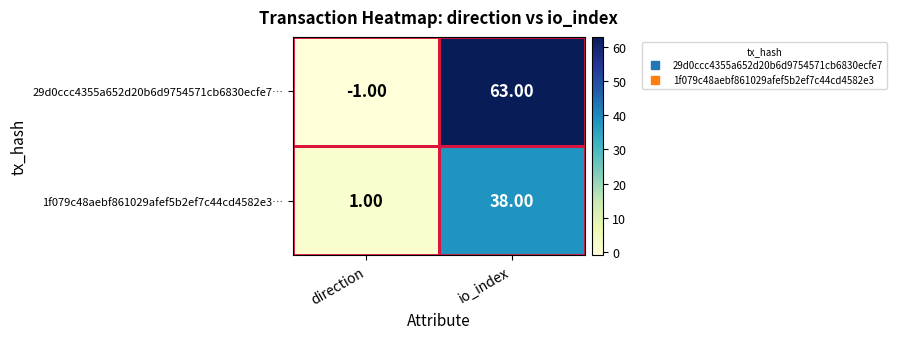

Which category has the lowest value in the 29d0ccc4355a652d20b6d9754571cb6830ecfe7… series?

direction